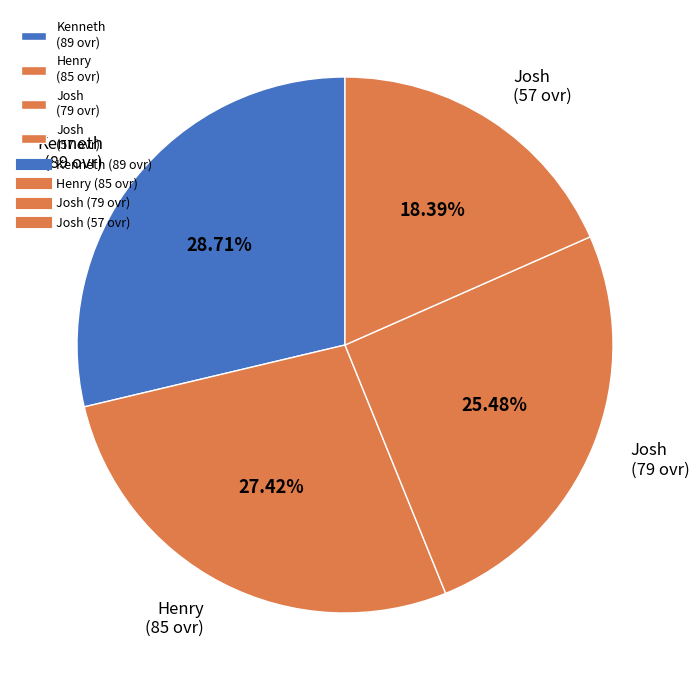

Rank the categories by value from lowest to highest.

Josh (57 ovr), Josh (79 ovr), Henry (85 ovr), Kenneth (89 ovr)